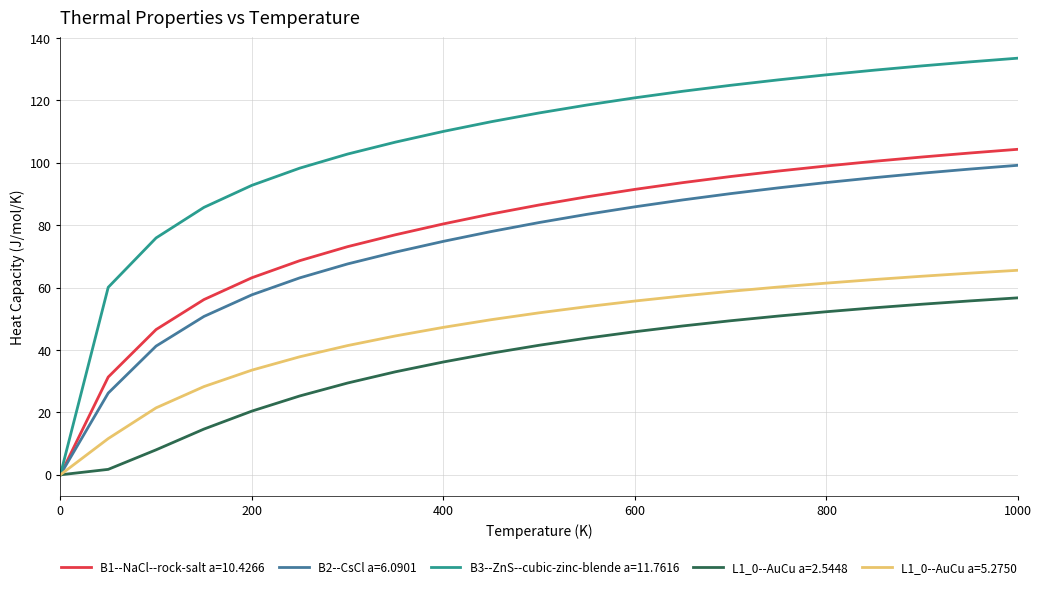

What is the maximum value for L1_0--AuCu a=2.5448?

56.7